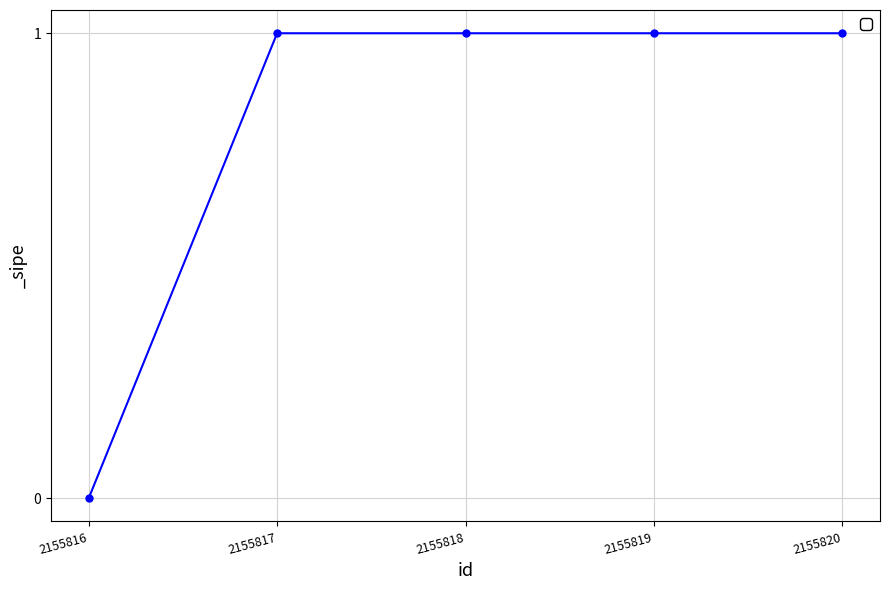

How many data points does each series have?

5